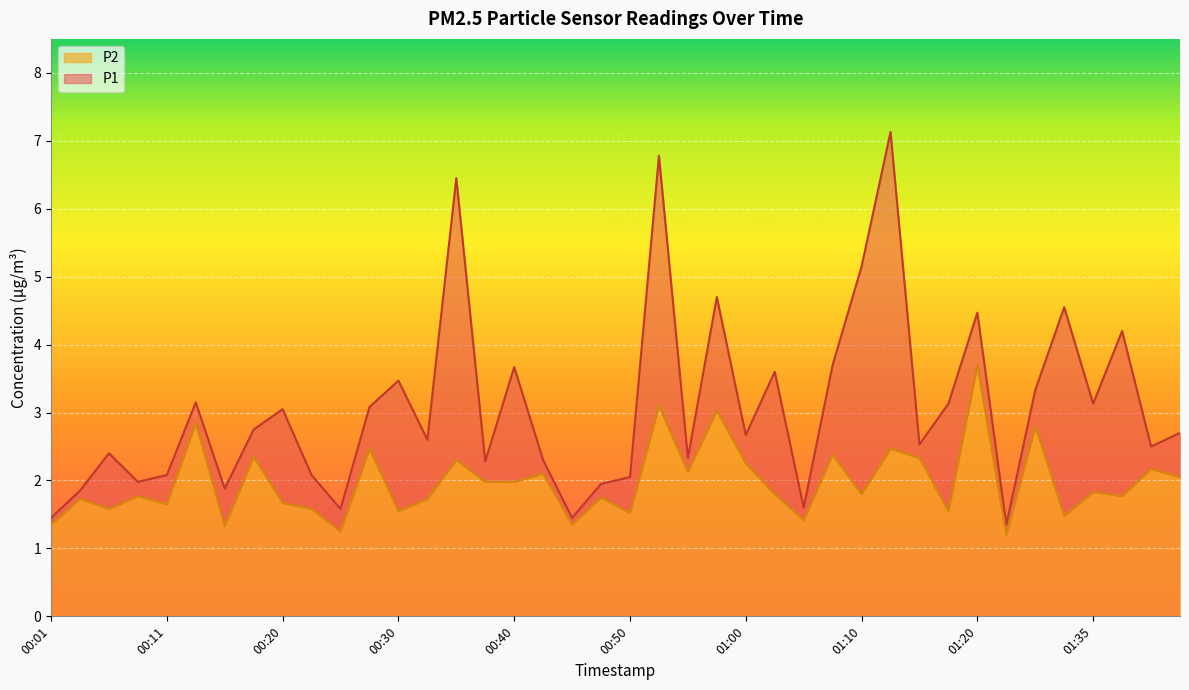

In P2, how many points are lower than both neighbors (excluding endpoints)?

14